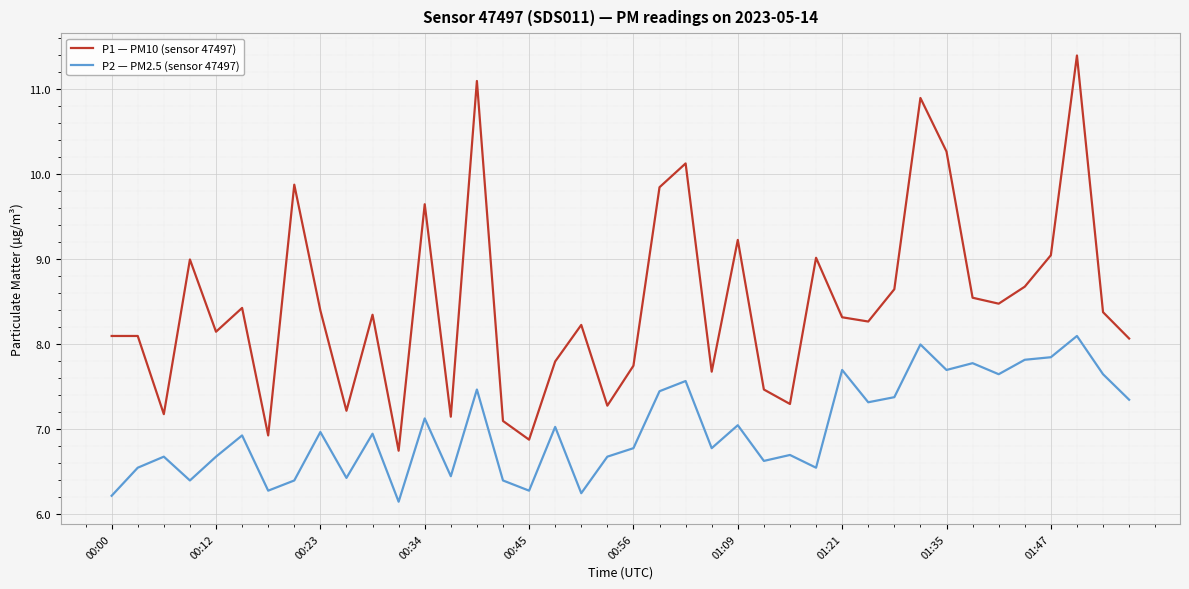

True or false: P1 — PM10 (sensor 47497) and P2 — PM2.5 (sensor 47497) intersect in this chart.

False